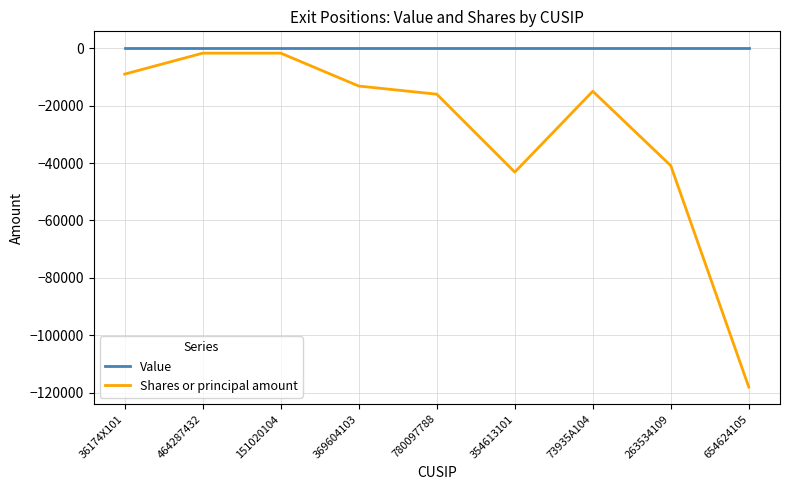

Rank the series by their average value, from lowest to highest.

Shares or principal amount, Value